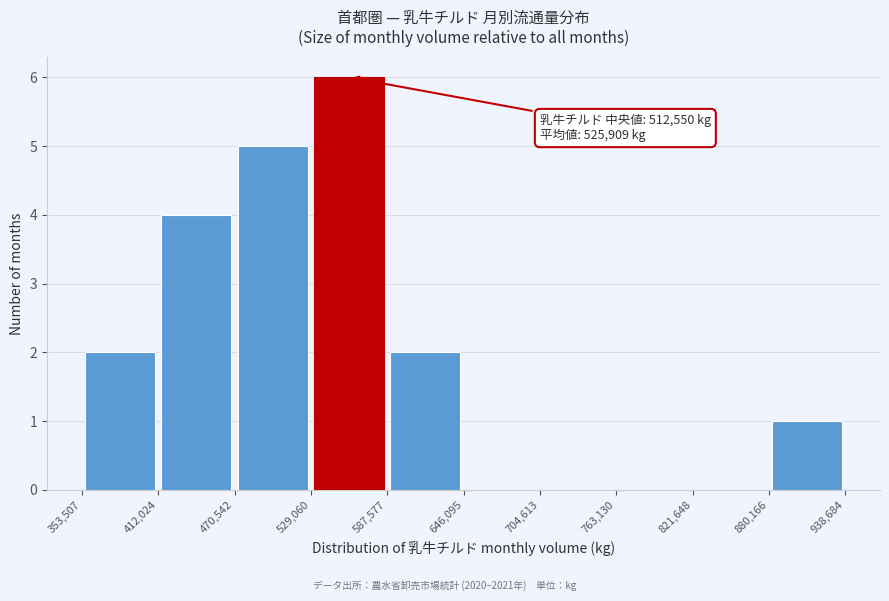

Over which range of the x-axis is the bar tallest?

529,060 to 587,577